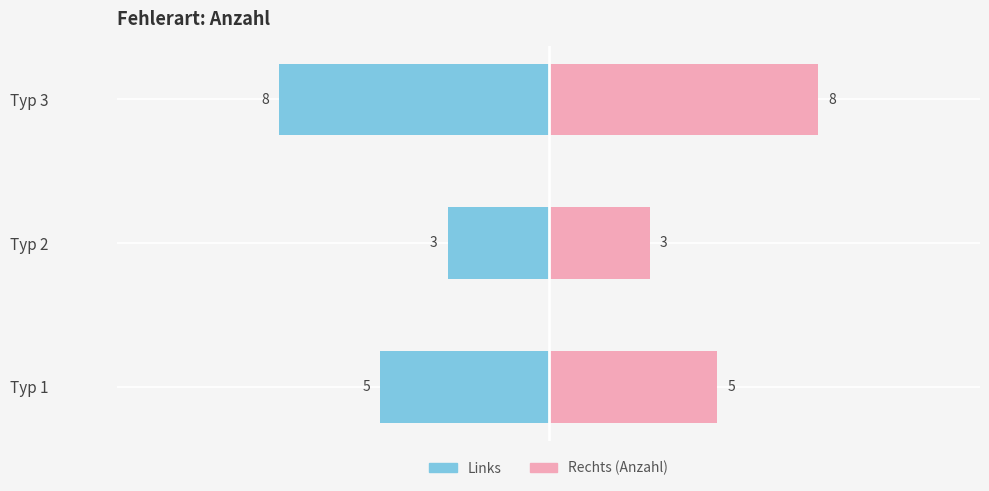

How many data points does each series have?

3